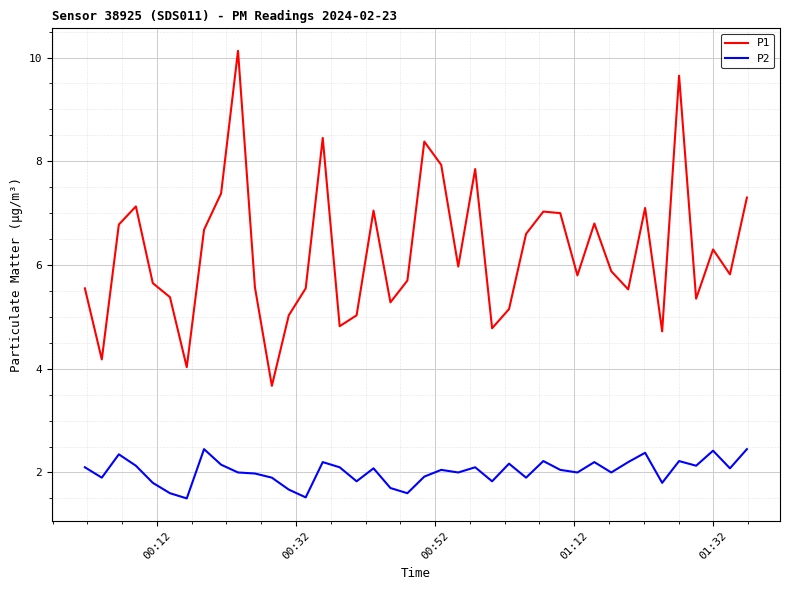

True or false: P1 and P2 cross at least once.

False